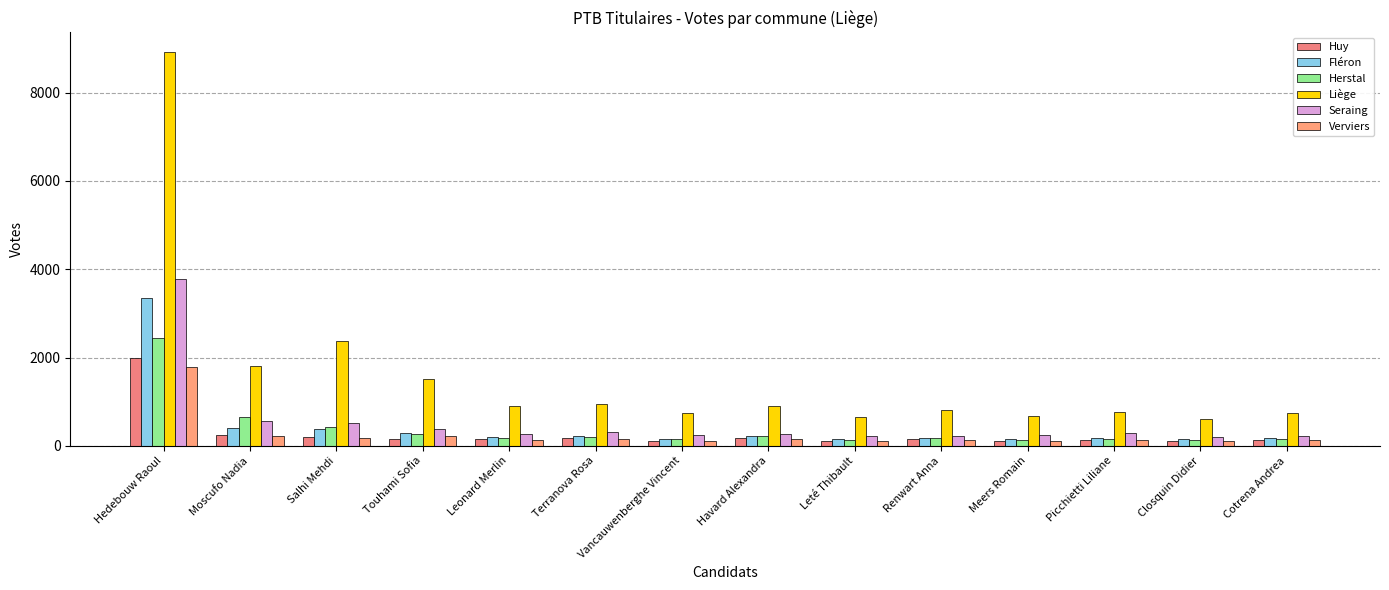

Does the chart contain any negative values?

No